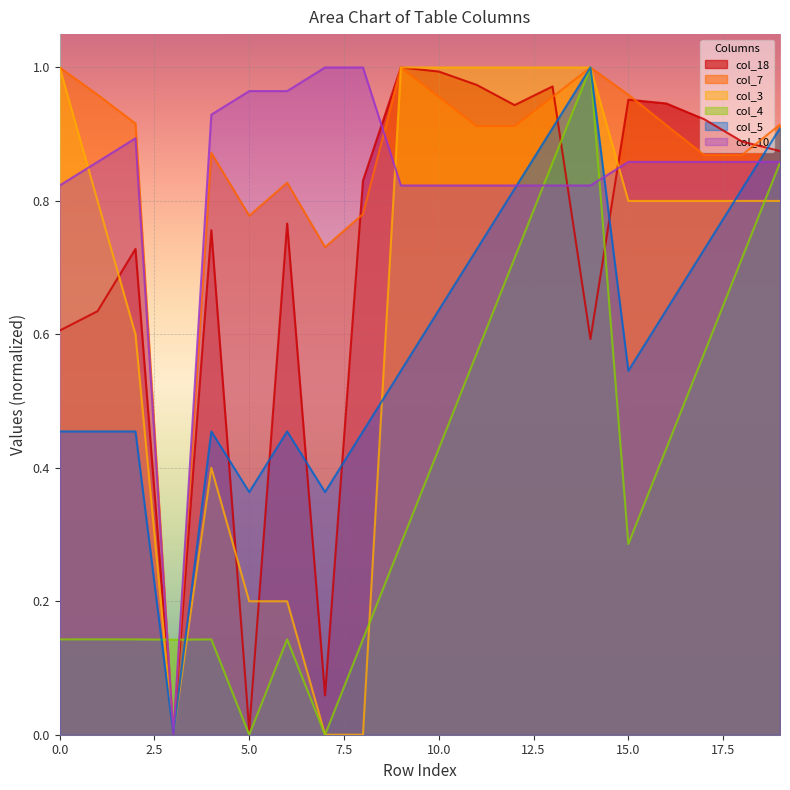

True or false: col_7 has a value of 1.0 at 14.

True